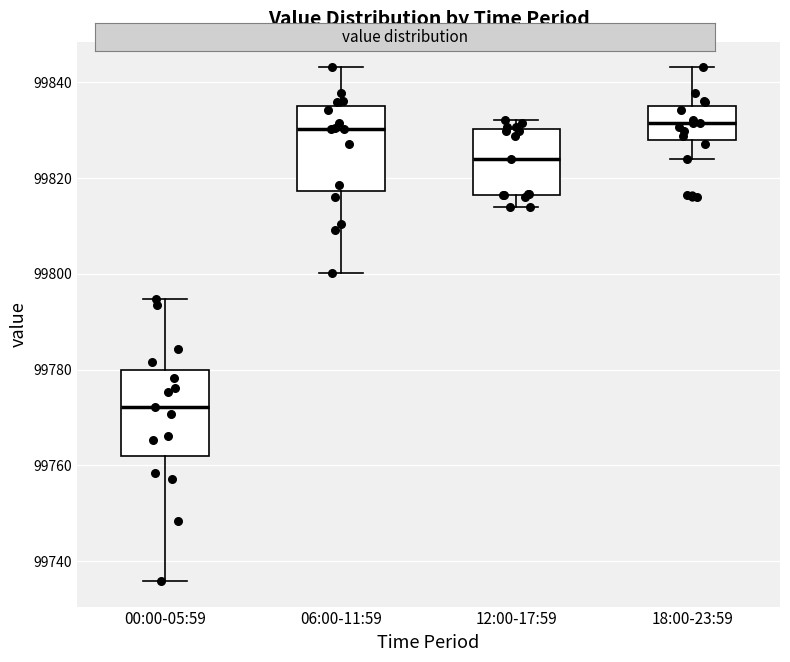

Reading left to right, read every box against the y-axis: the position of its median line, the range the box covers, and the ends of its whiskers. The values are not printed on the chart, so give them approximately, as read against the axis.

00:00-05:59: median 99772, box 99762 to 99780, whiskers 99736 to 99794
06:00-11:59: median 99830, box 99818 to 99836, whiskers 99800 to 99844
12:00-17:59: median 99824, box 99816 to 99830, whiskers 99814 to 99832
18:00-23:59: median 99832, box 99828 to 99836, whiskers 99824 to 99844